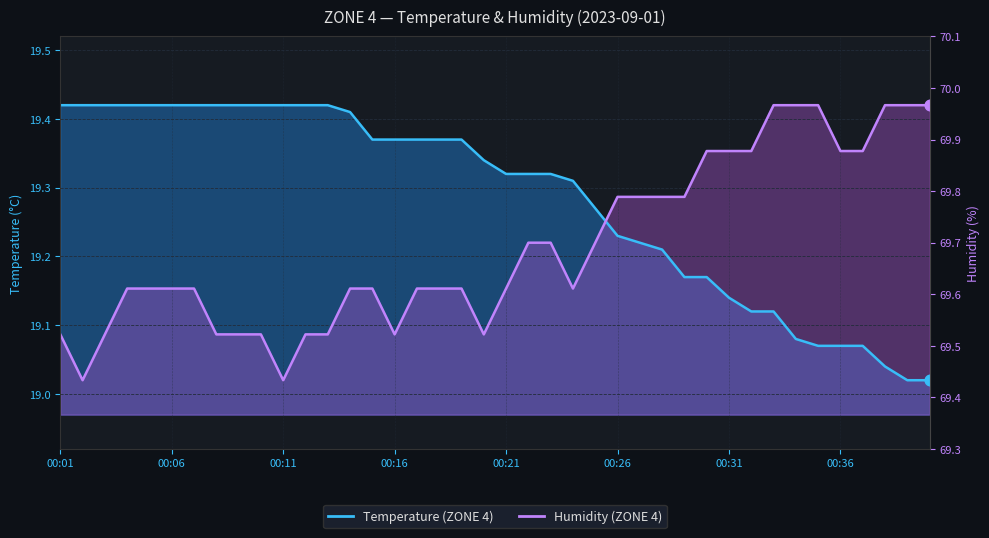

What are all the series names shown in the legend?

Temperature (ZONE 4), Humidity (ZONE 4)